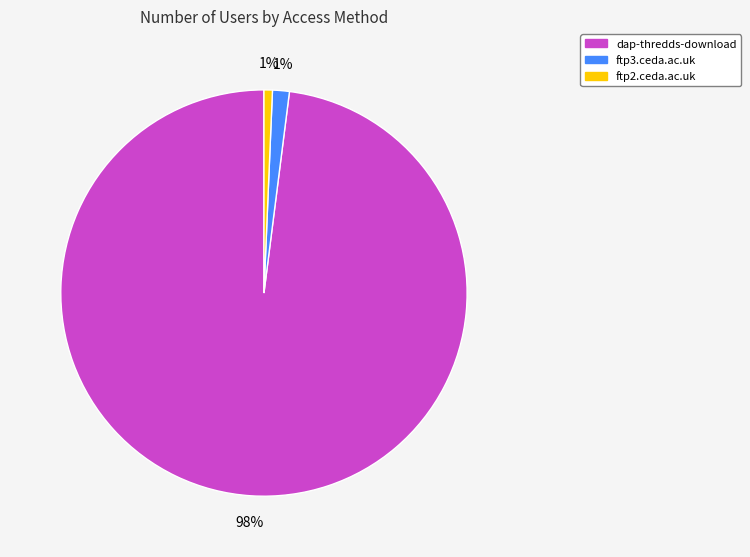

Is dap-thredds-download the majority of the pie?

Yes